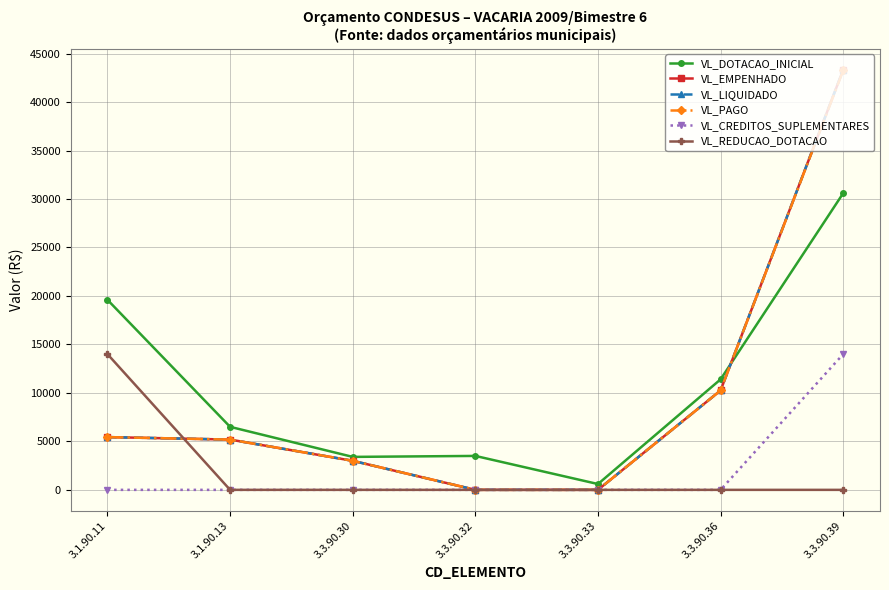

True or false: VL_EMPENHADO and VL_CREDITOS_SUPLEMENTARES cross at least once.

False